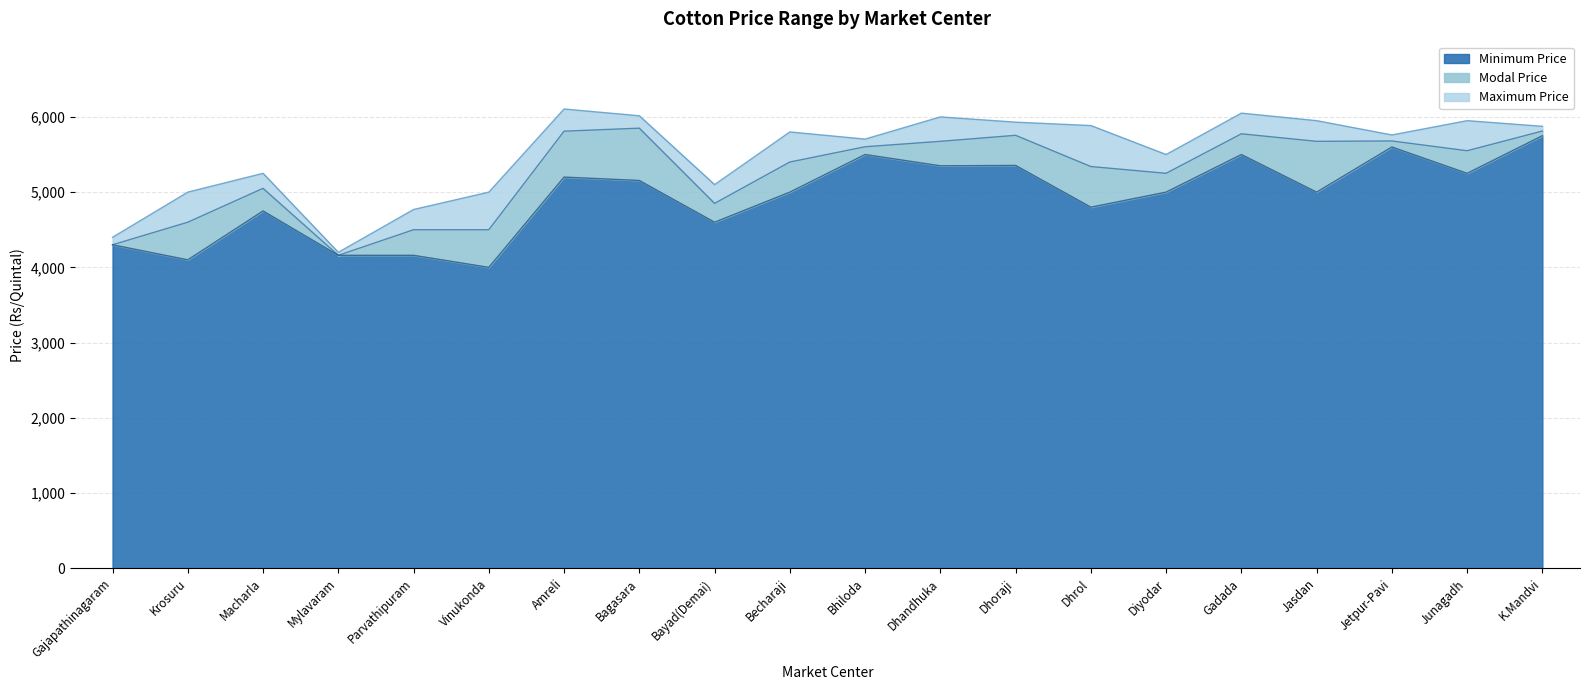

How many data points does each series have?

20